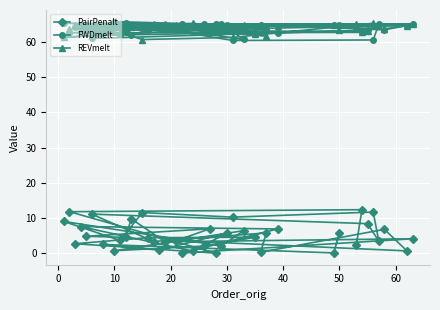

True or false: FWDmelt has a value of 45.2 at 27.

False